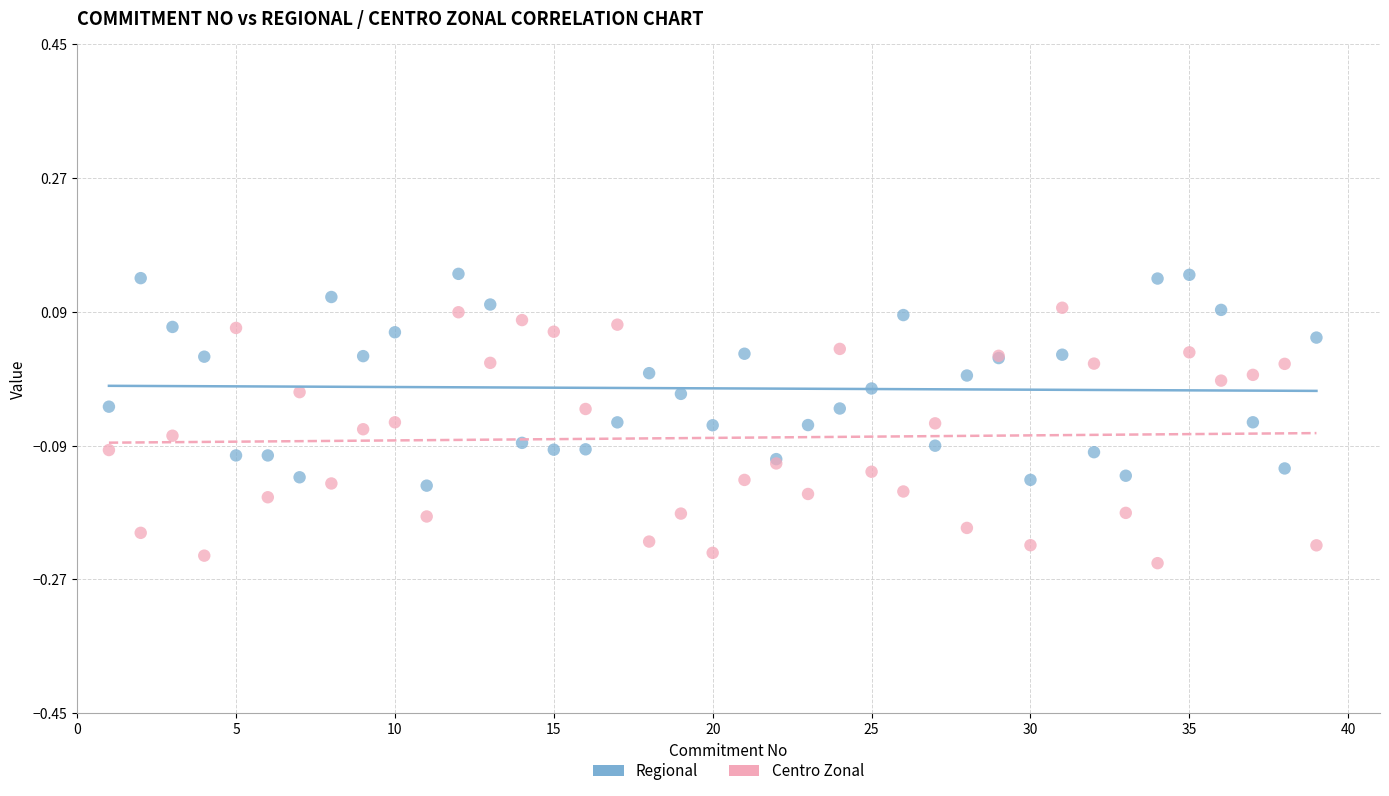

What are all the series names shown in the legend?

Regional, Centro Zonal